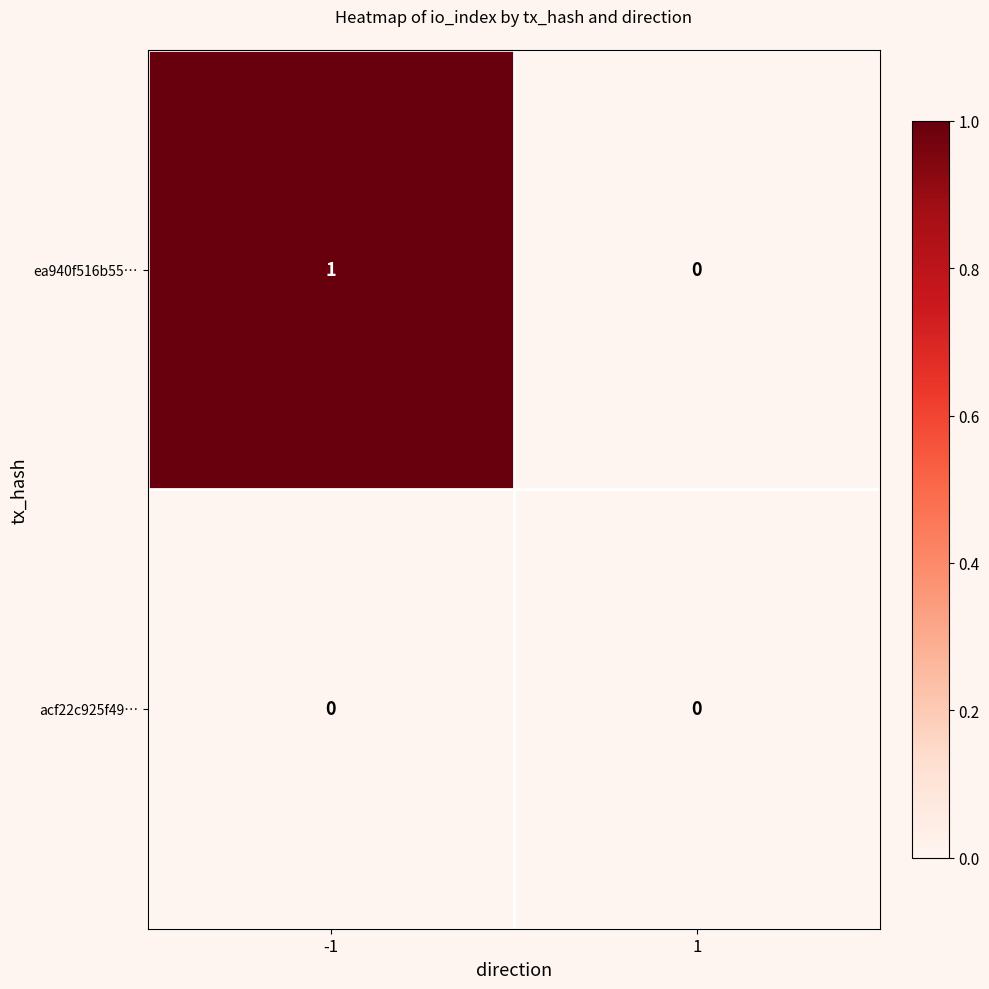

Is the value of acf22c925f49… at -1 greater than the value of ea940f516b55… at -1?

No